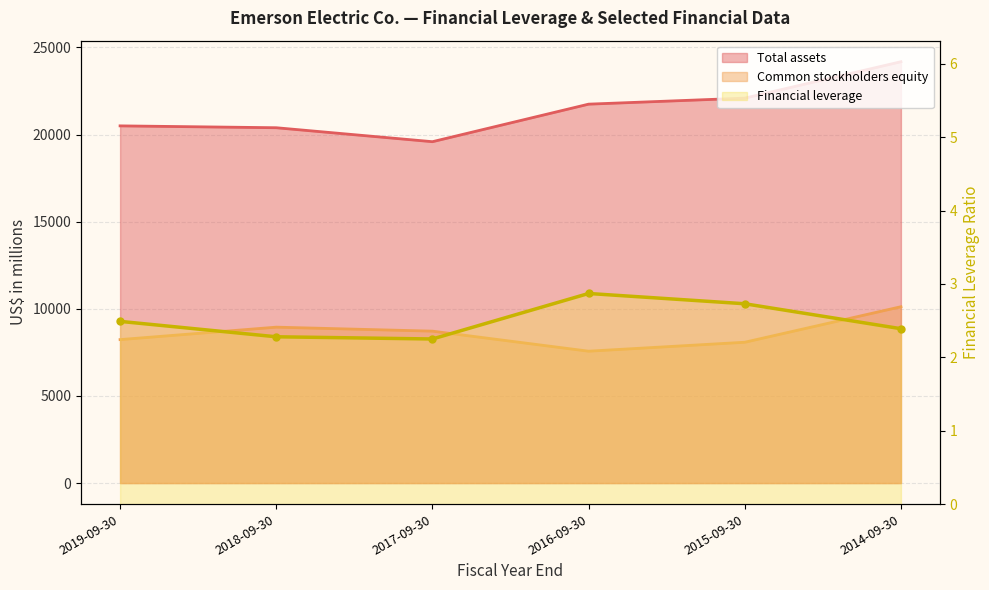

Where does the Total assets series first go above 21743?

2015-09-30